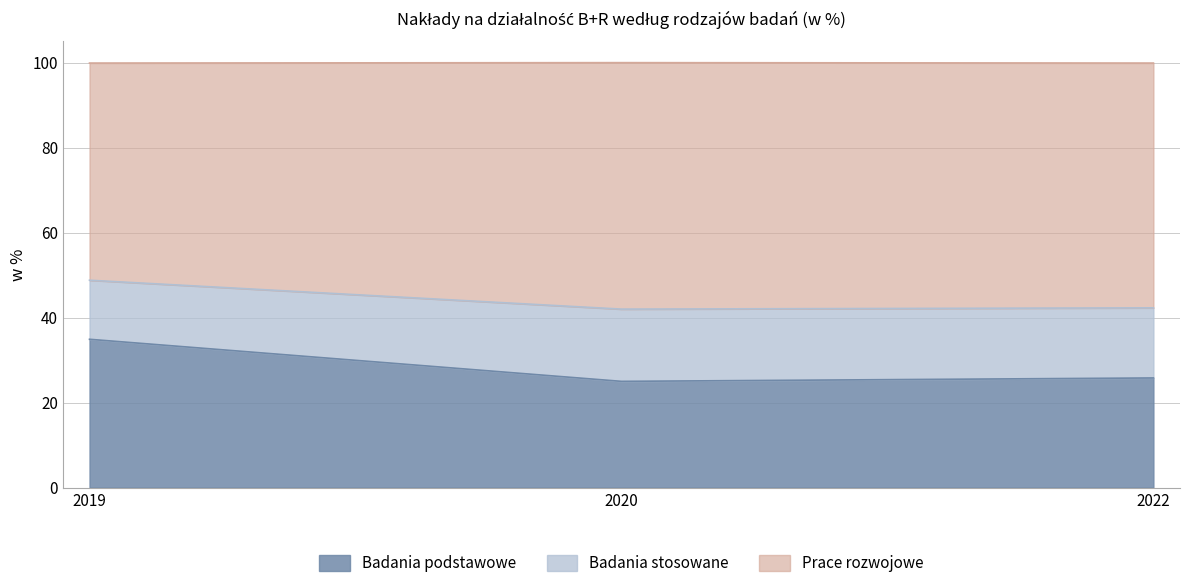

Is it true that Badania podstawowe equals 25.8 at 2022?

True